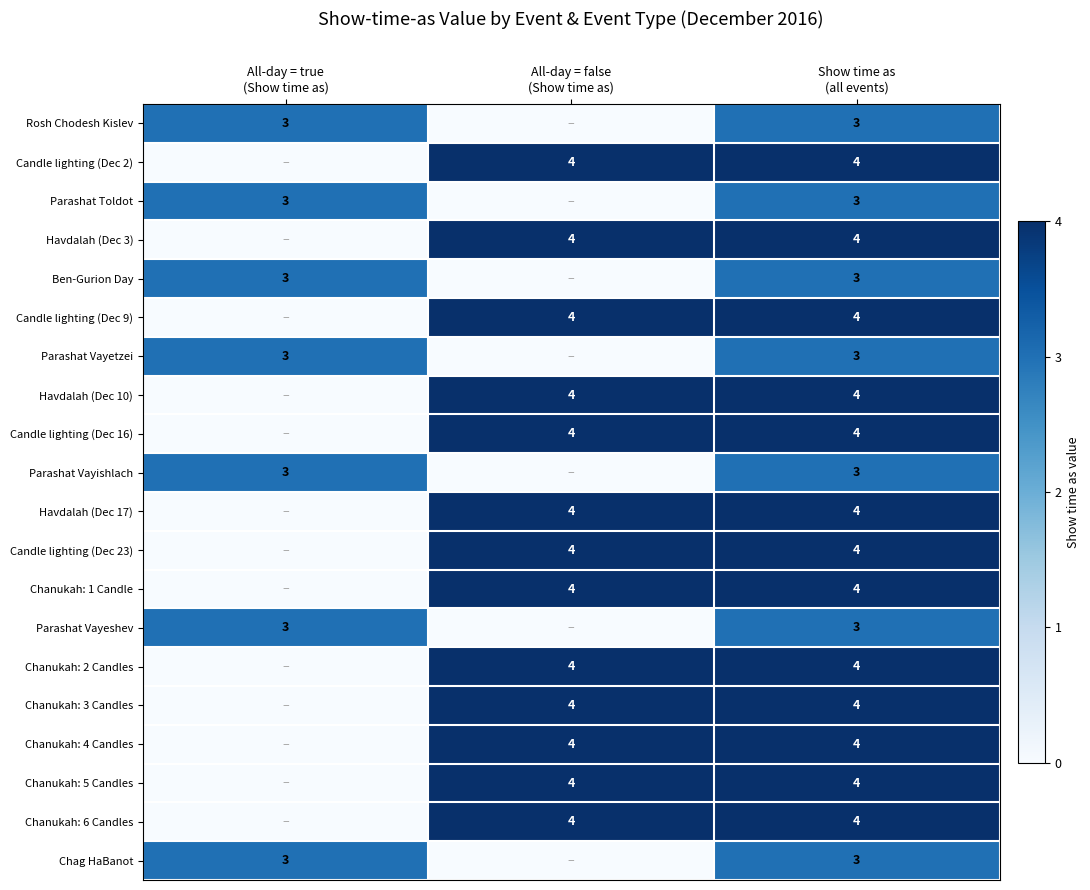

Is it true that Chanukah: 3 Candles equals 6 at All-day = false (Show time as)?

False